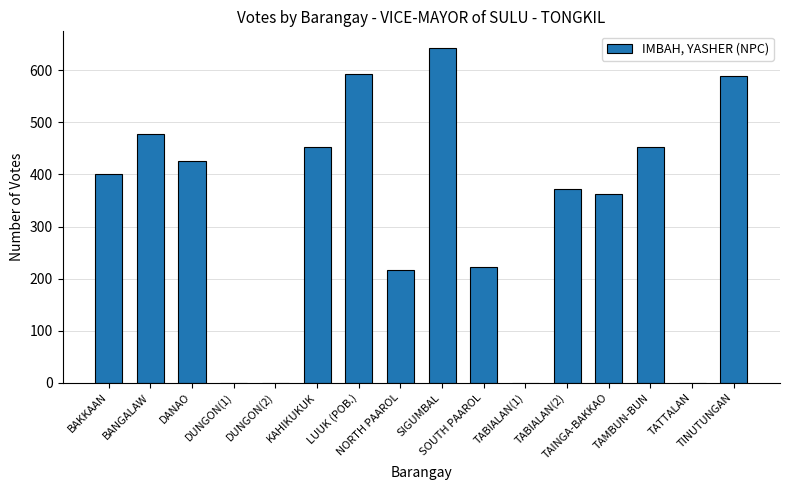

What is the maximum value shown in the chart?

643